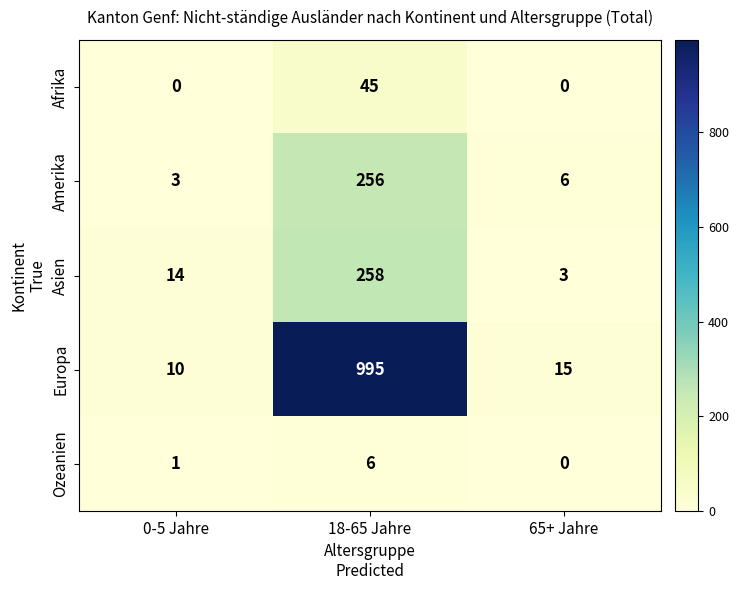

Reading left to right, transcribe all the data shown in this chart.

Afrika: 0	45	0
Amerika: 3	256	6
Asien: 14	258	3
Europa: 10	995	15
Ozeanien: 1	6	0